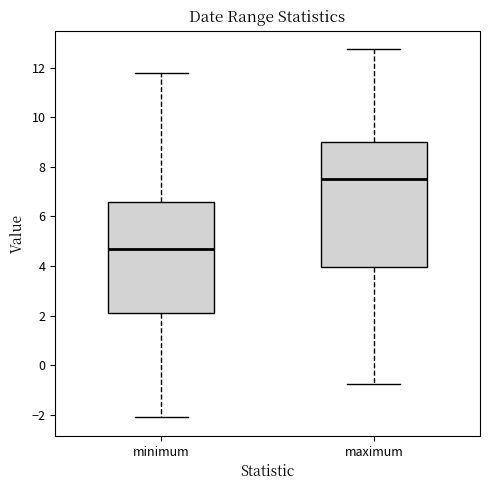

Reading left to right, read every box against the y-axis: the position of its median line, the range the box covers, and the ends of its whiskers. The values are not printed on the chart, so give them approximately, as read against the axis.

minimum: median 4.6, box 2.2 to 6.6, whiskers -2.2 to 11.8
maximum: median 7.4, box 4.0 to 9.0, whiskers -0.8 to 12.8